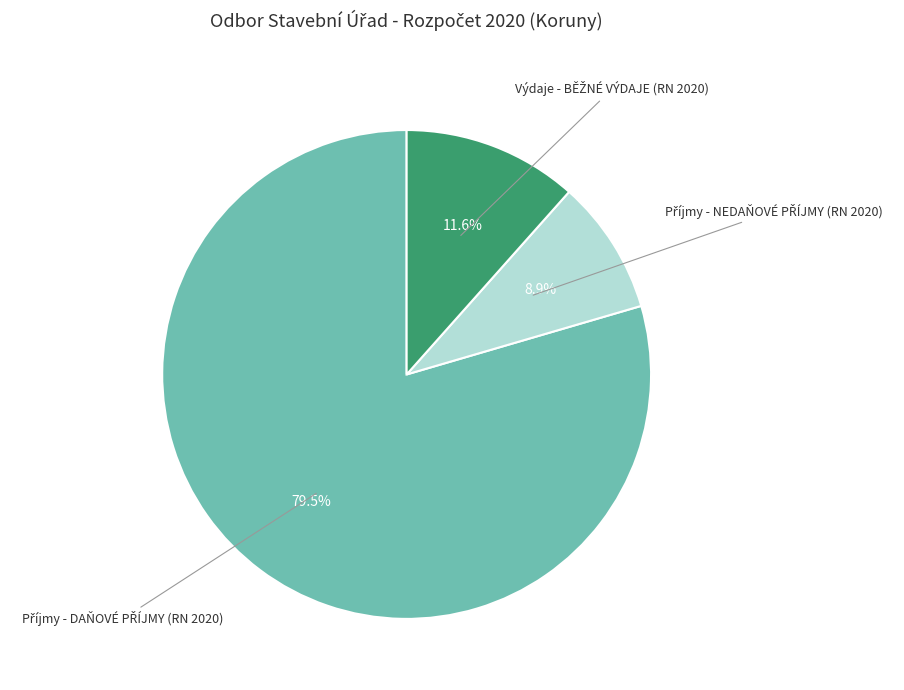

Is there any slice that represents more than half of the pie?

Yes